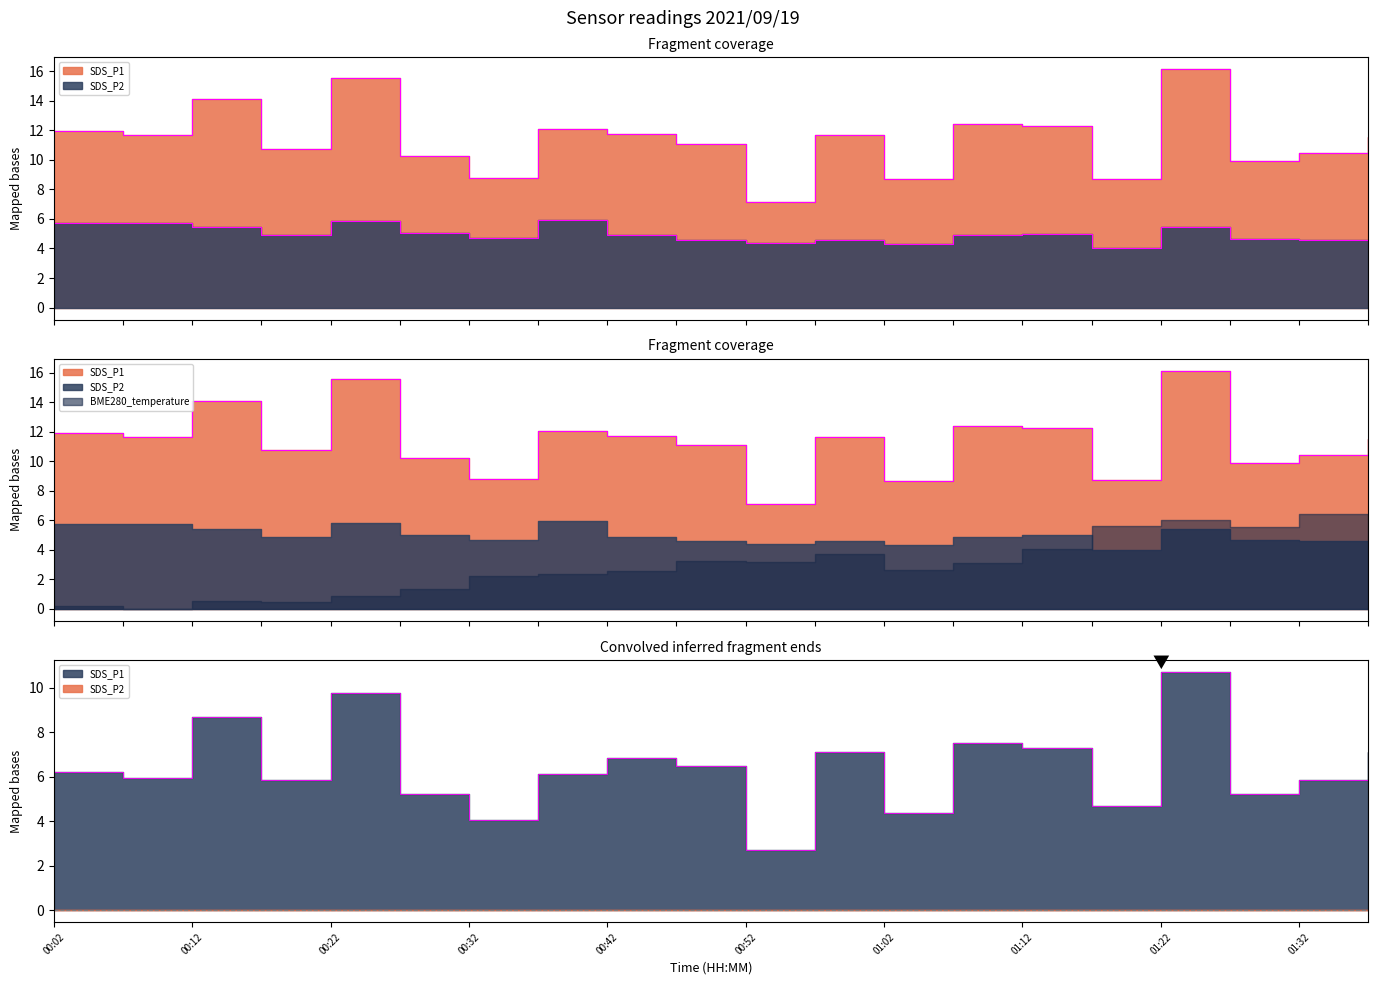

List the labels in order of SDS_P2 value, largest first.

00:37, 00:22, 00:02, 00:07, 00:12, 01:22, 00:27, 01:12, 00:17, 00:42, 01:07, 00:32, 01:27, 01:32, 00:47, 00:57, 00:52, 01:37, 01:02, 01:17